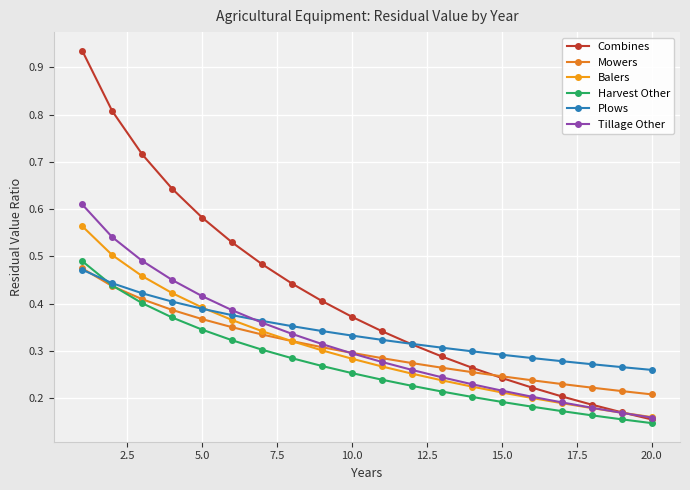

How many categories are shown in the chart?

20